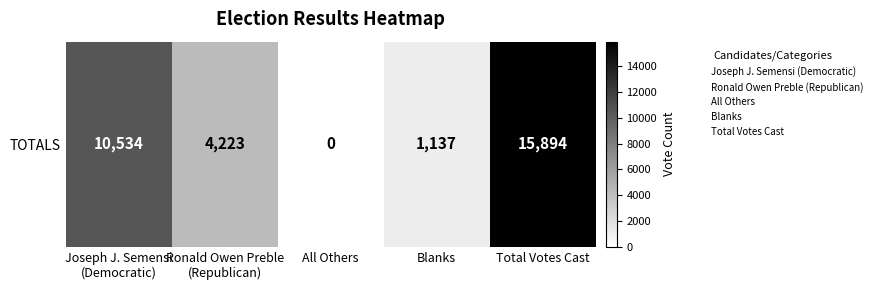

How many distinct data groups are displayed?

1